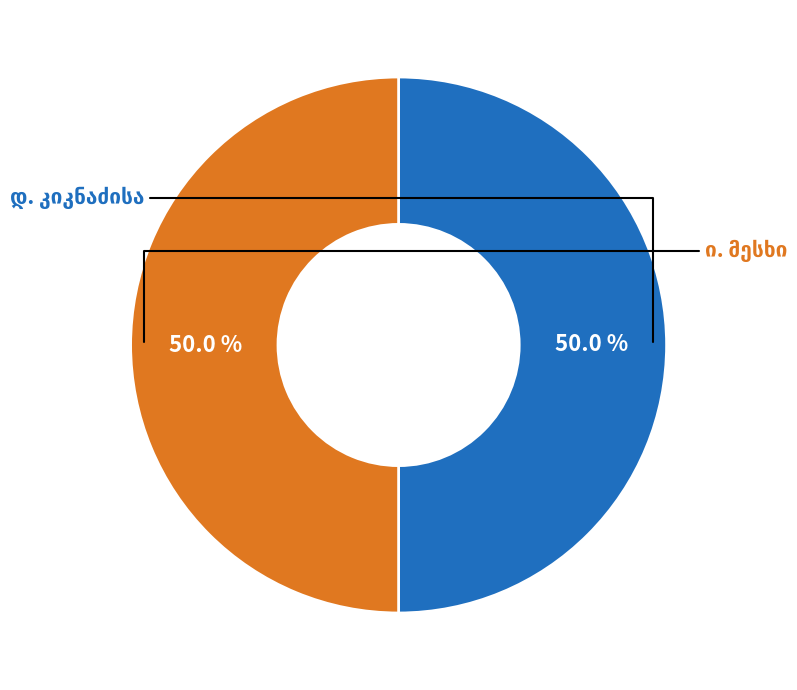

Is the sum of დ. კიკნაძისა and ი. მესხი greater than half?

Yes